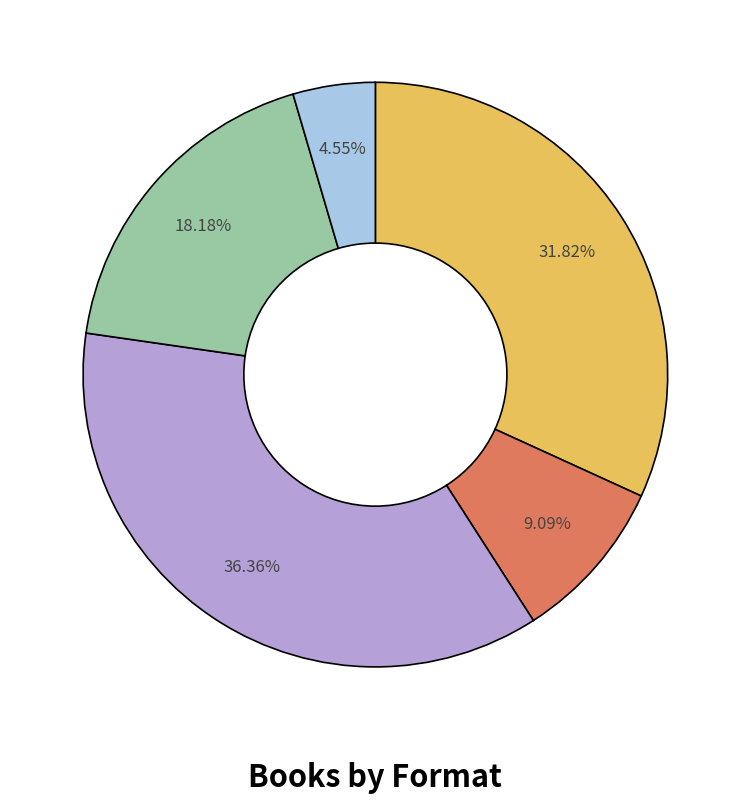

Is there a majority slice in this chart?

No